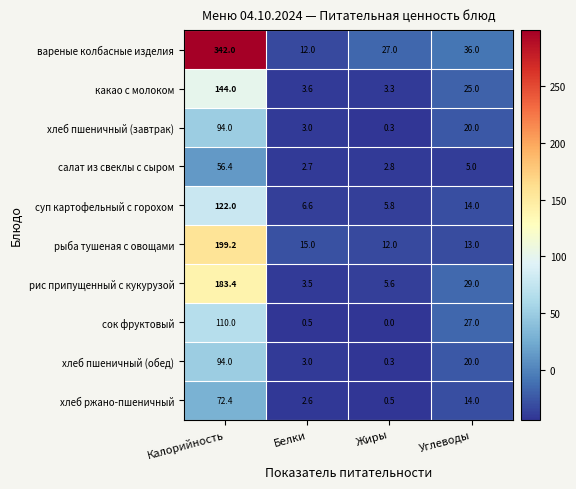

Is it true that хлеб пшеничный (завтрак) equals 0.3 at Жиры?

True